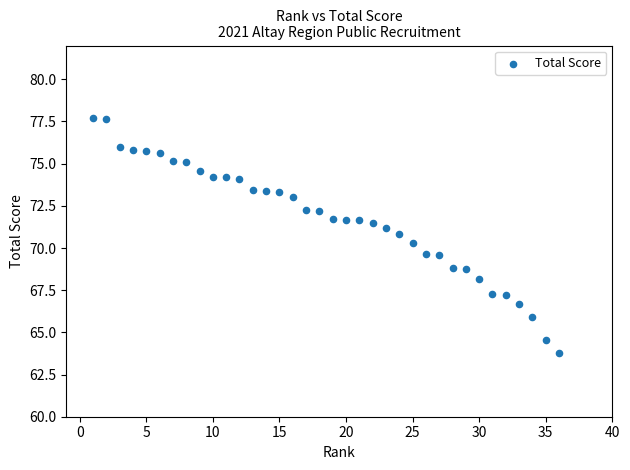

What is the range of Y values (max minus min)?

13.9